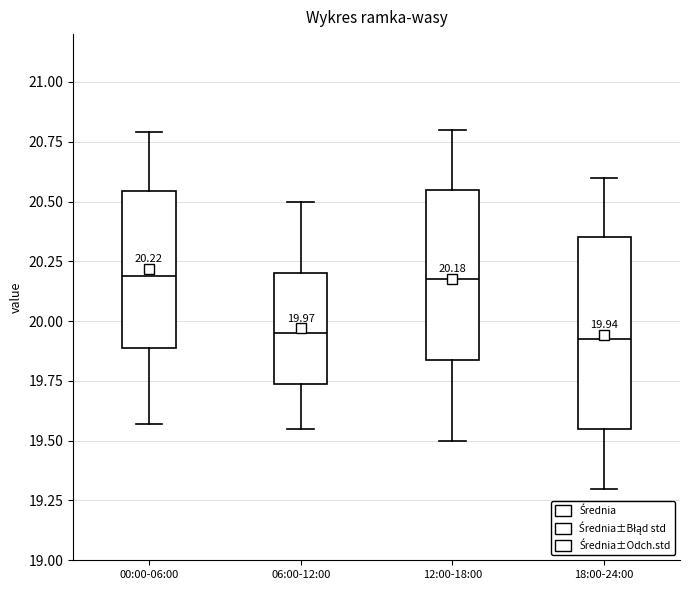

Comparing the boxes themselves (not the whiskers), which one is the tallest?

18:00-24:00